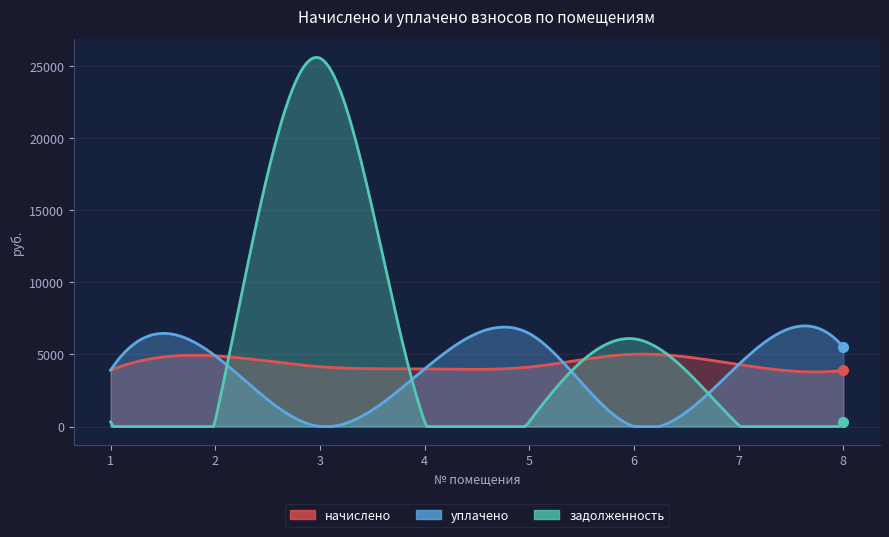

What is the sum of the уплачено values at 5 and 7?

10741.4